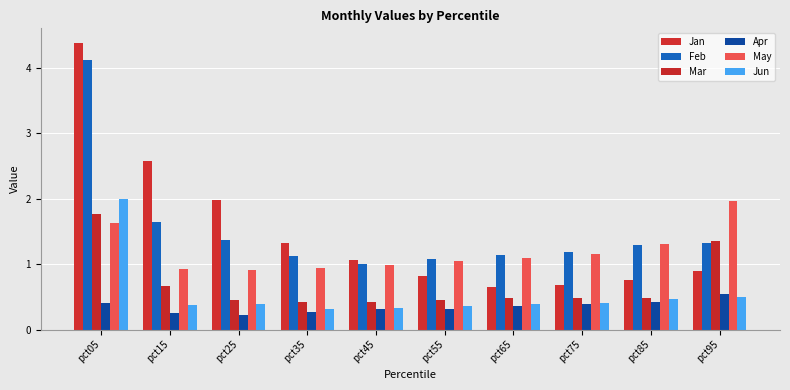

The Apr series shows 0.3 at pct55. True or false?

True